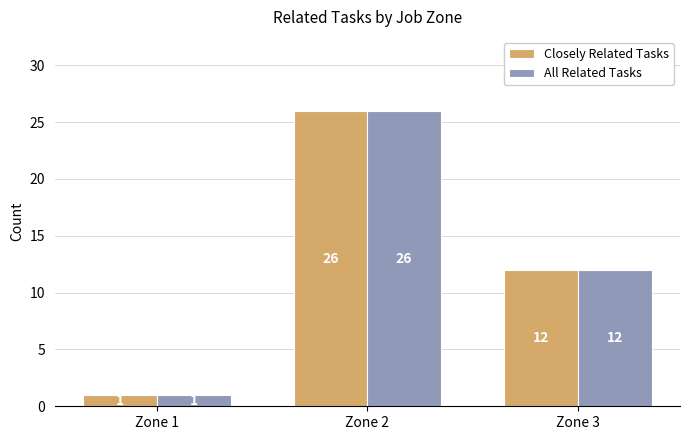

At which category is the sum across all series the highest?

Zone 2